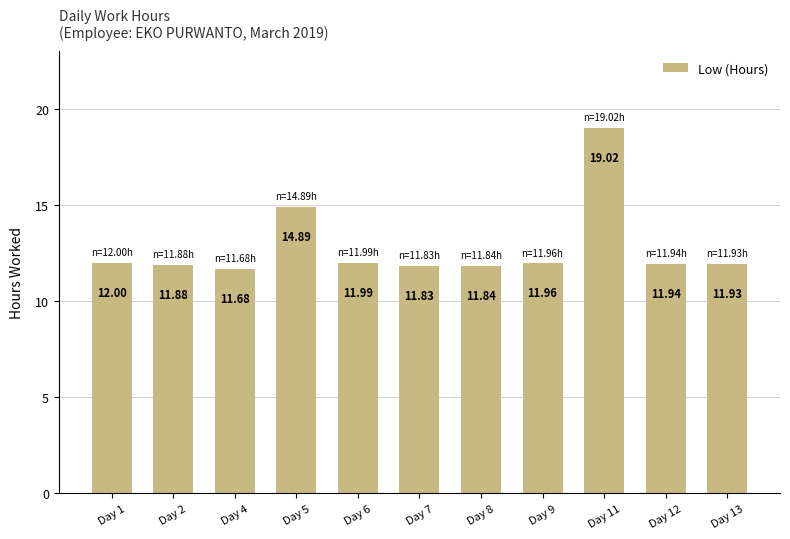

What is the value of the 9th bar from the left?

19.0